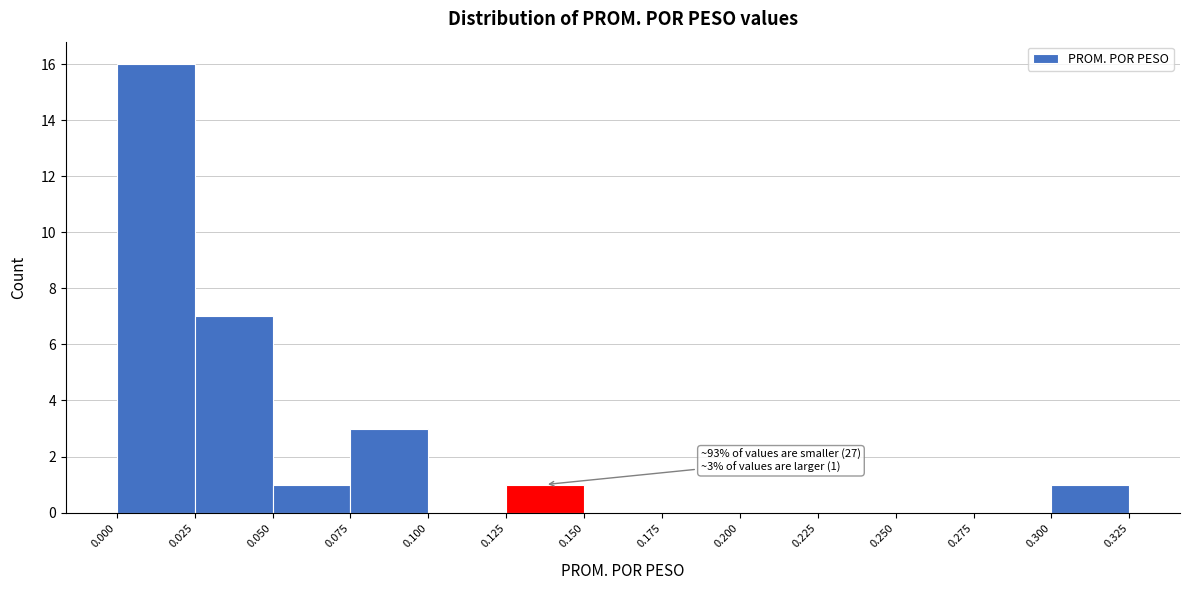

Which range on the x-axis has the tallest bar?

0.000 to 0.025